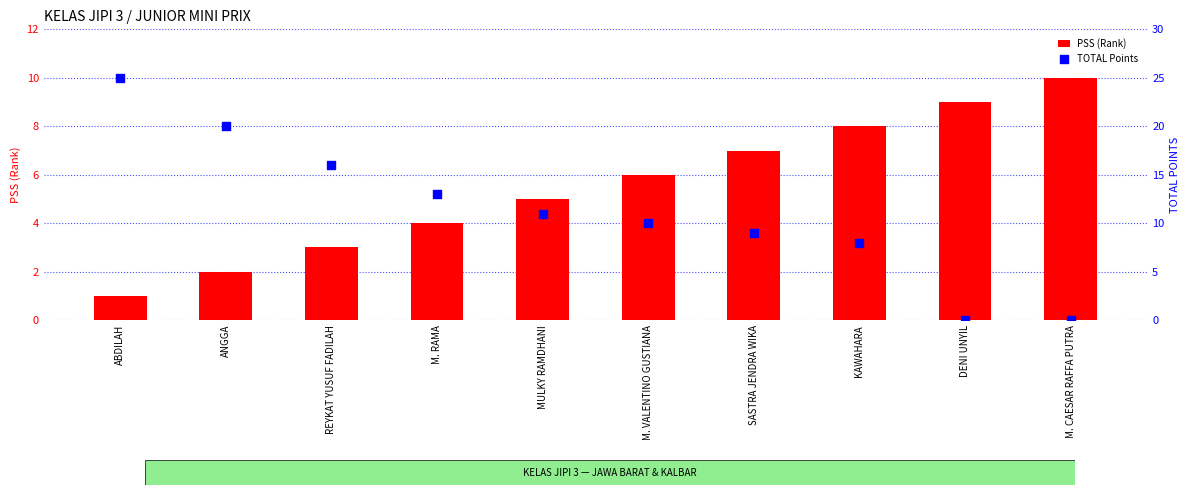

Which series has the largest total across all categories?

TOTAL Points